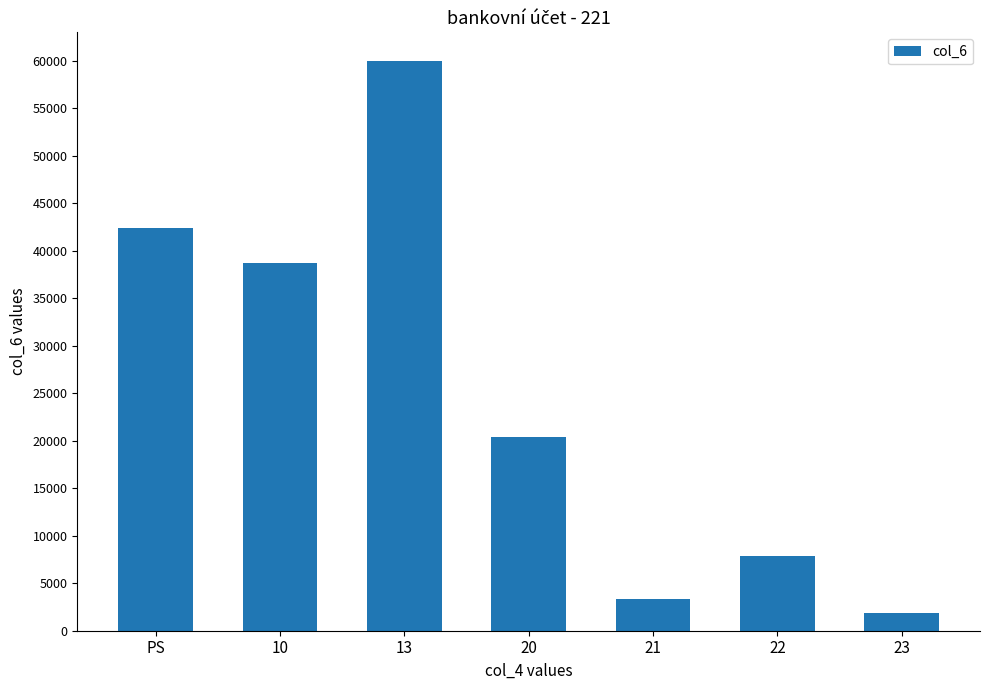

List the labels in order of value, smallest first.

23, 21, 22, 20, 10, PS, 13